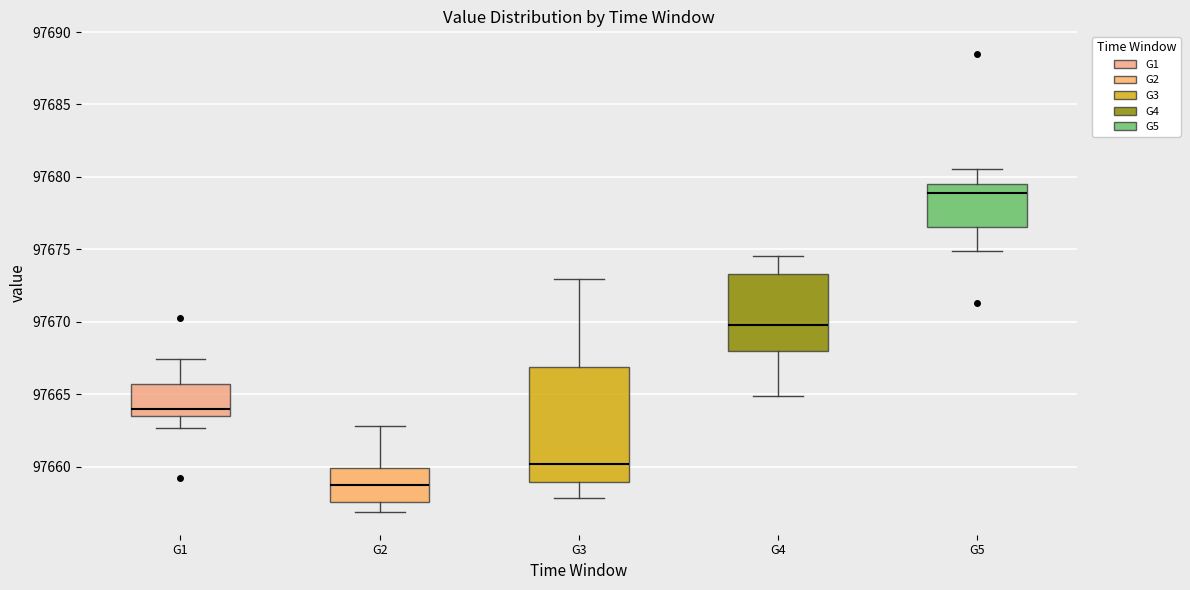

Reading left to right, read every box against the y-axis: the position of its median line, the range the box covers, and the ends of its whiskers. The values are not printed on the chart, so give them approximately, as read against the axis.

G1: median 97664.0, box 97663.5 to 97665.5, whiskers 97662.5 to 97667.5
G2: median 97659.0, box 97657.5 to 97660.0, whiskers 97657.0 to 97663.0
G3: median 97660.0, box 97659.0 to 97667.0, whiskers 97658.0 to 97673.0
G4: median 97670.0, box 97668.0 to 97673.5, whiskers 97665.0 to 97674.5
G5: median 97679.0, box 97676.5 to 97679.5, whiskers 97675.0 to 97680.5